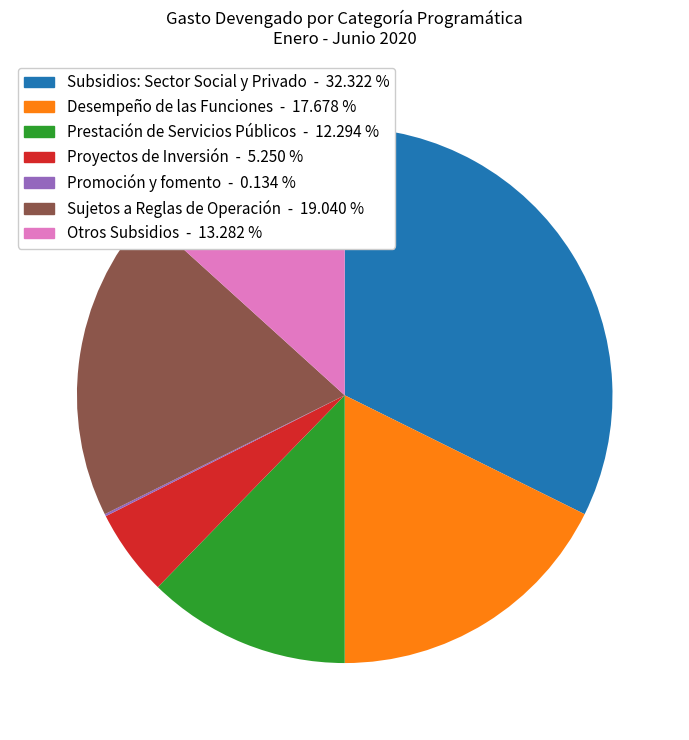

Which slice is the largest?

Subsidios: Sector Social y Privado